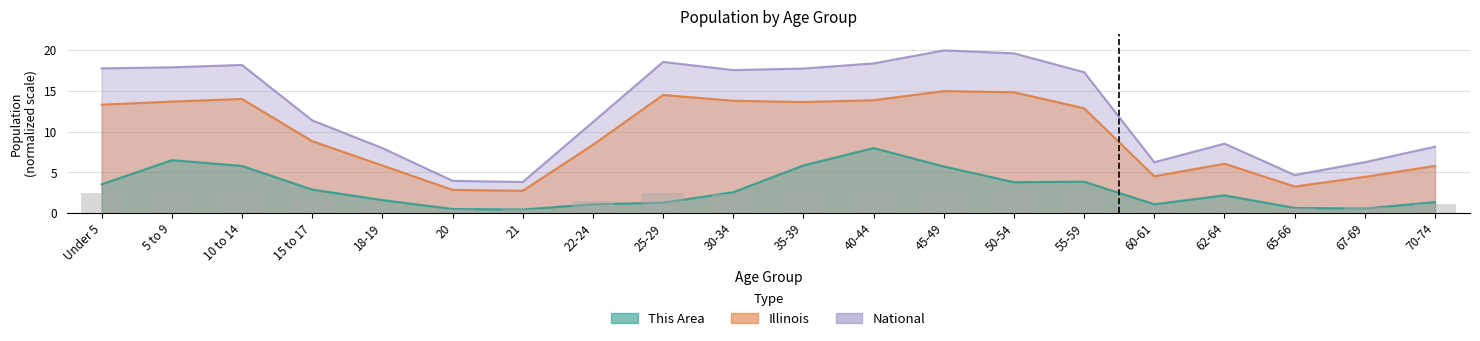

How many groups of bars are there?

20